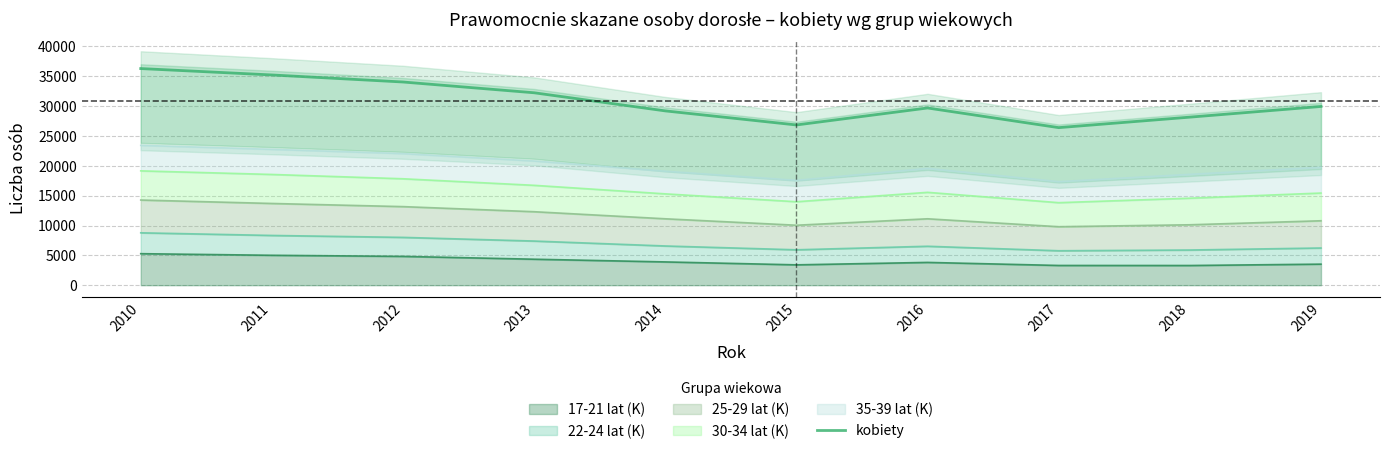

What is the difference between the maximum and minimum values?

9898